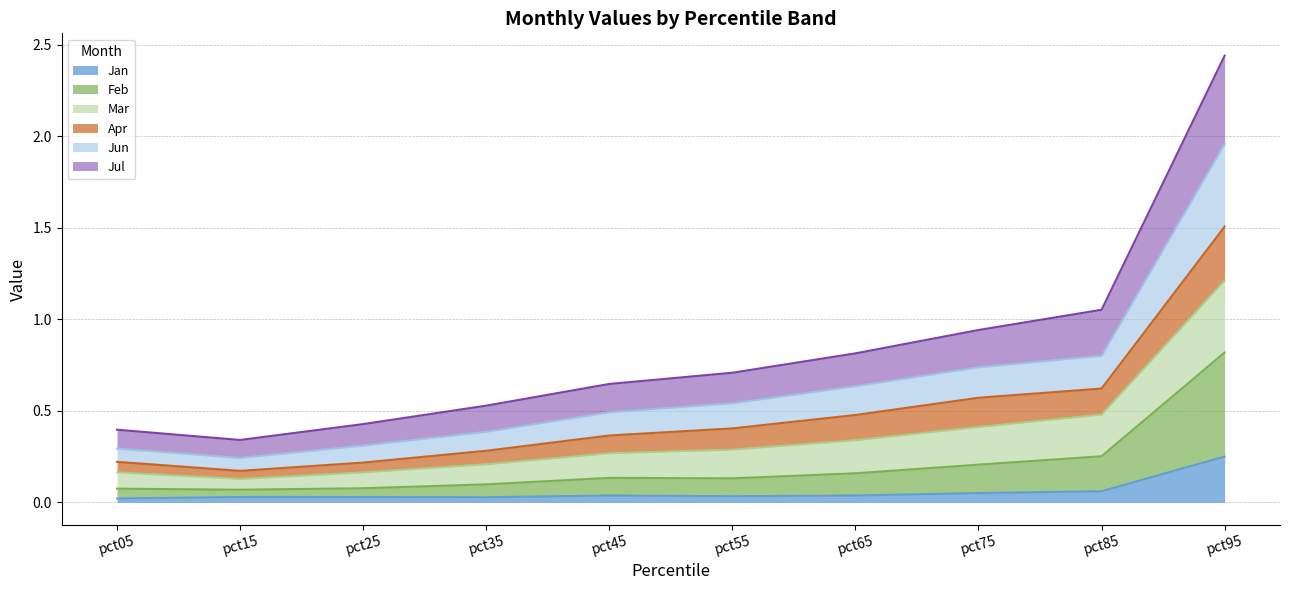

Does the chart have visible grid lines?

Yes